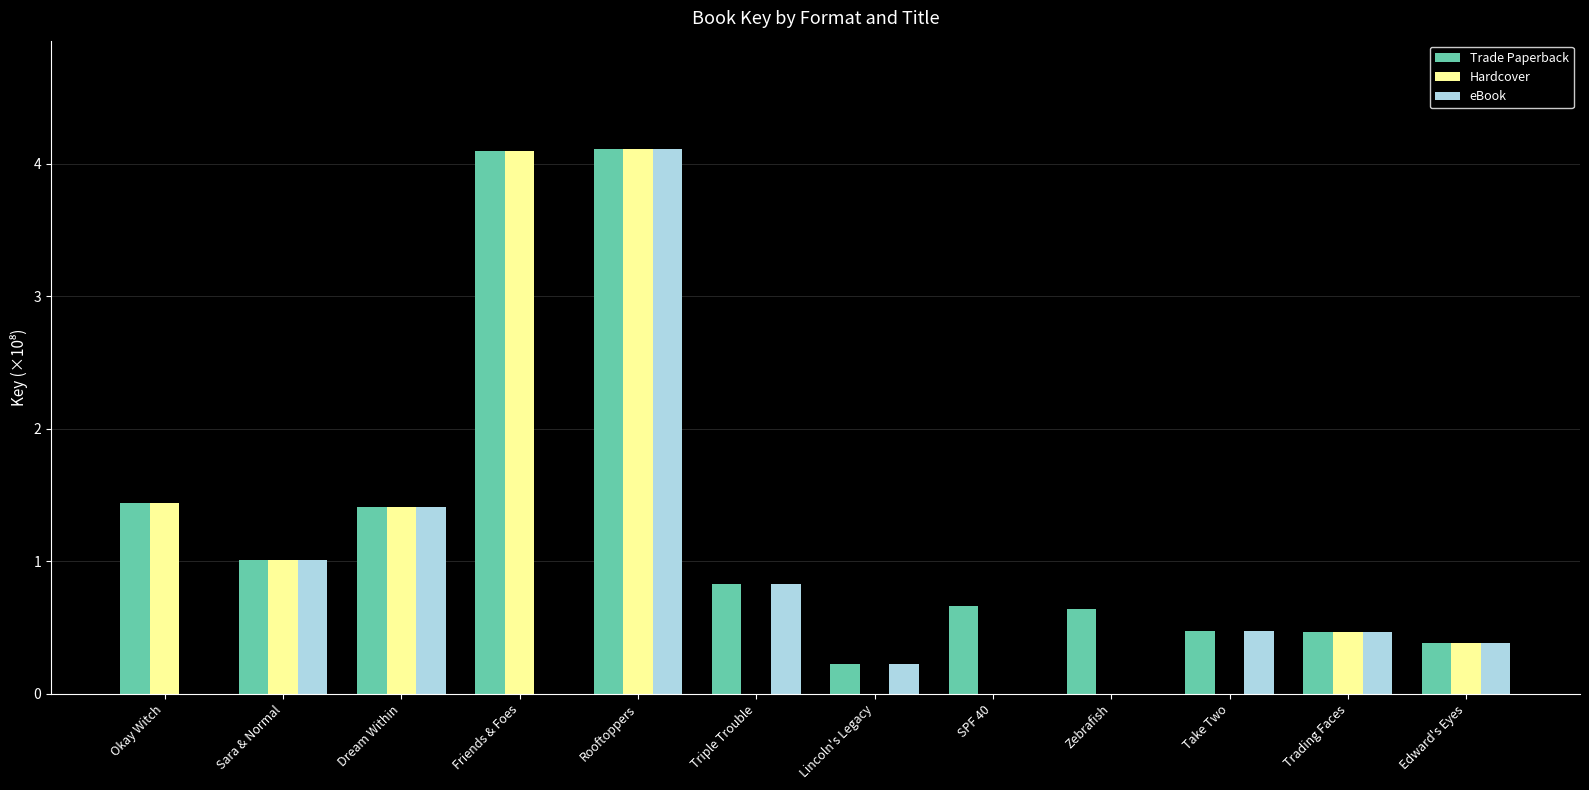

Read the Trade Paperback value at Zebrafish.

0.6